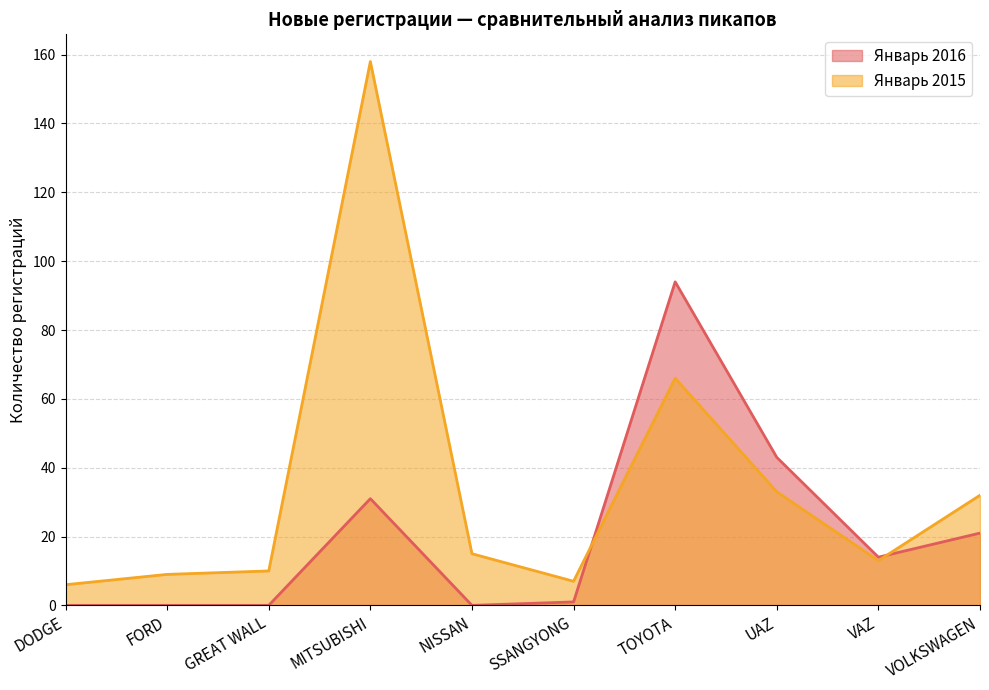

Where do Январь 2016 and Январь 2015 first cross each other?

SSANGYONG and TOYOTA